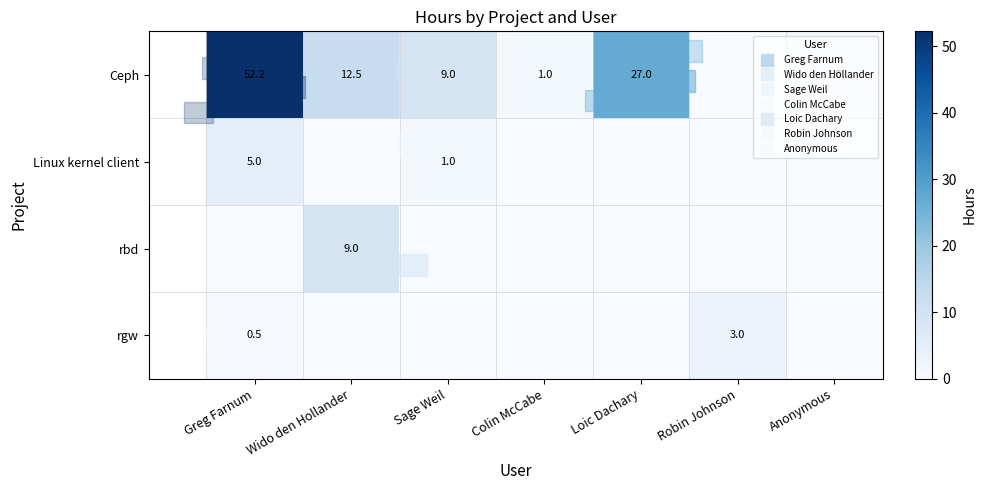

Which label corresponds to the smallest value in the chart?

Robin Johnson